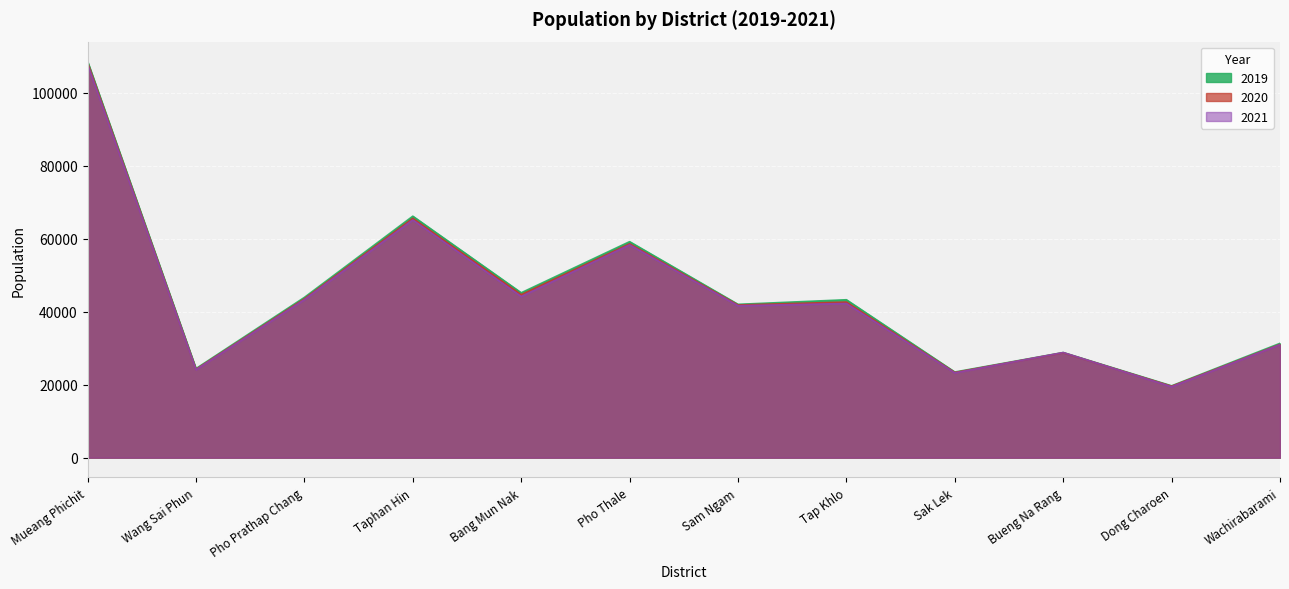

What is the approximate value of 2020 at Sam Ngam?

41860